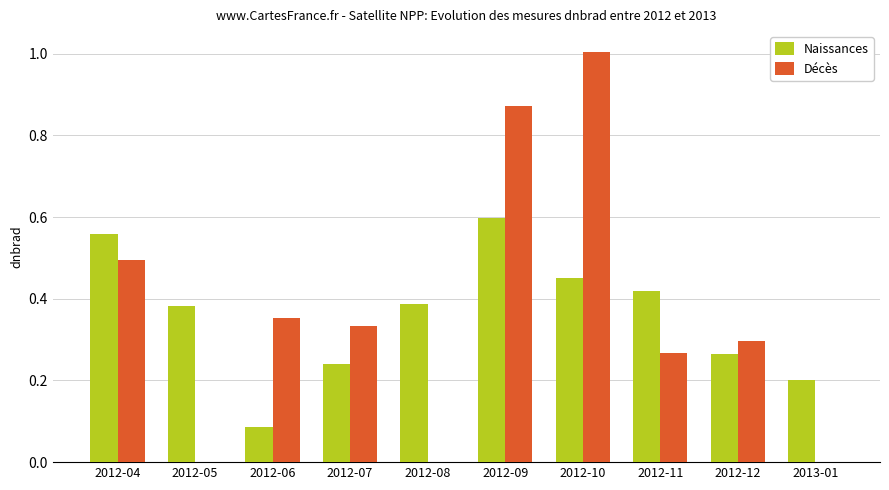

Is the value of Décès at 2012-12 greater than the value of Naissances at 2012-12?

Yes